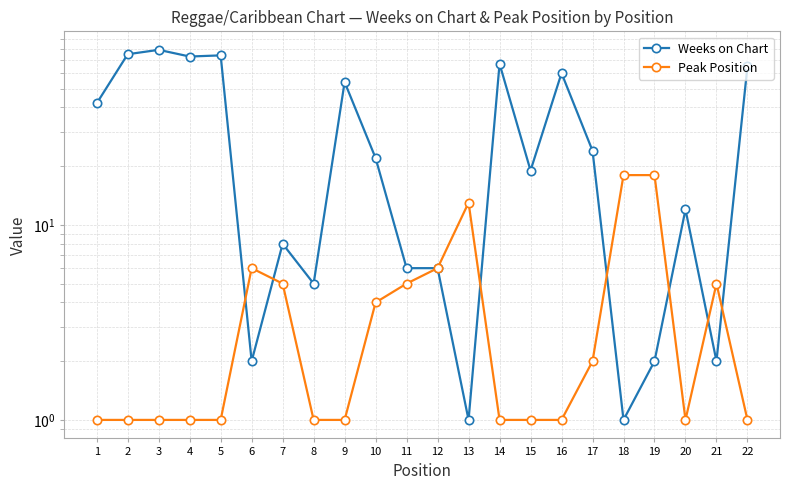

How many times do Peak Position and Weeks on Chart cross each other?

7